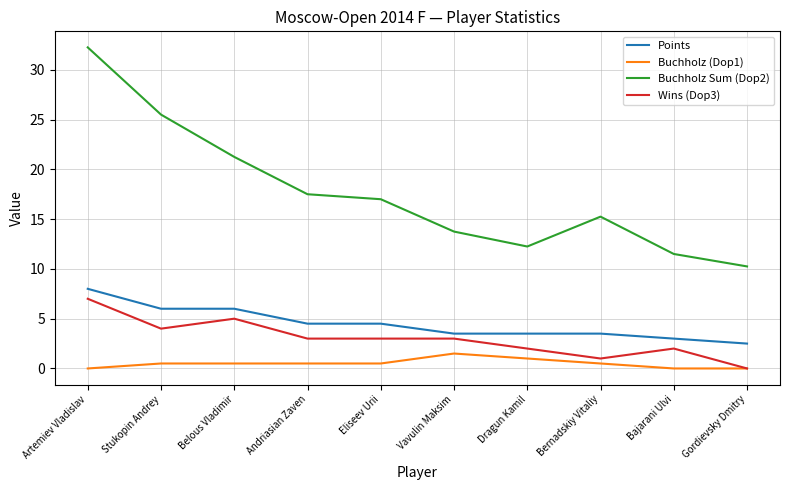

List the series in order of their peak value, lowest first.

Buchholz (Dop1), Wins (Dop3), Points, Buchholz Sum (Dop2)